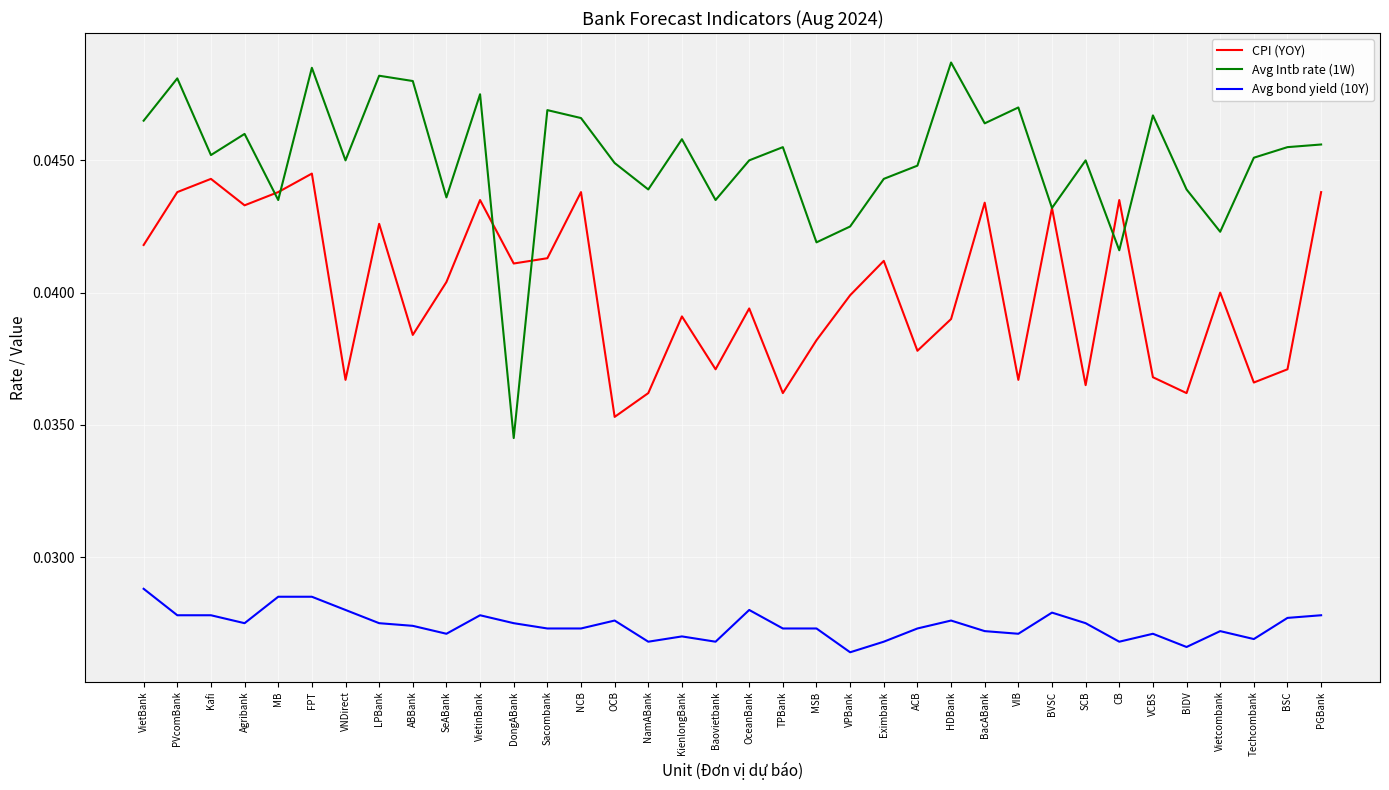

What are all the series names shown in the legend?

CPI (YOY), Avg Intb rate (1W), Avg bond yield (10Y)